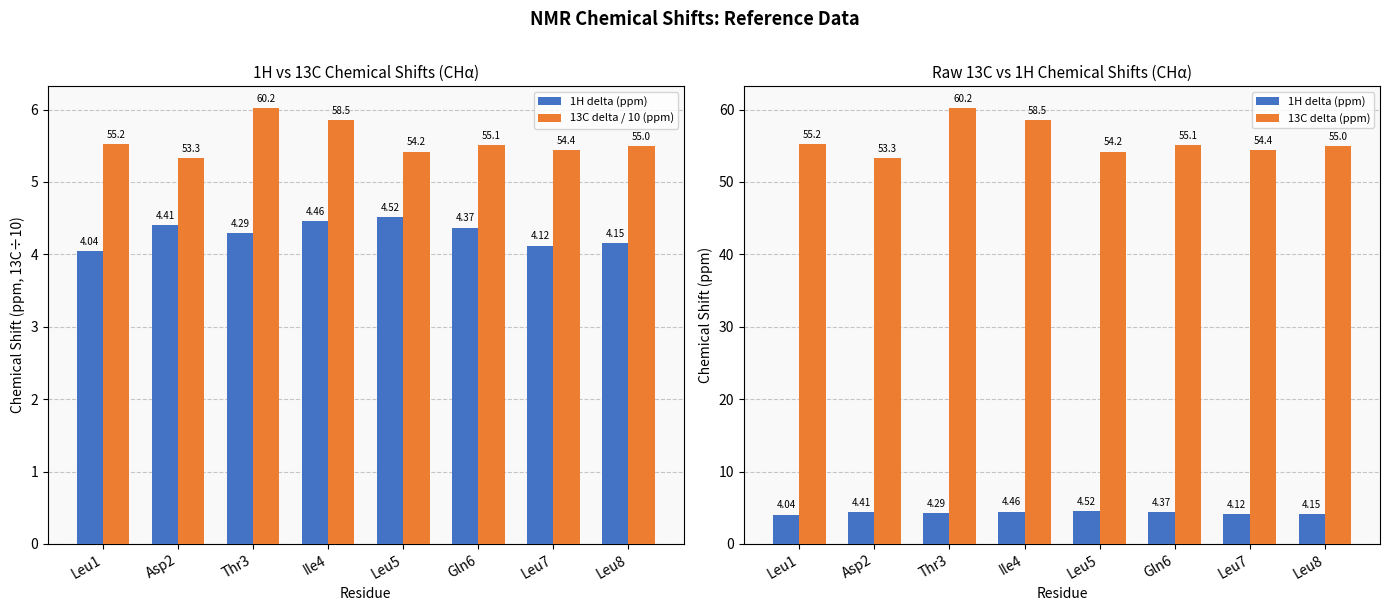

What is the sum of the 13C delta (ppm) values at Leu7 and Leu5?

108.6